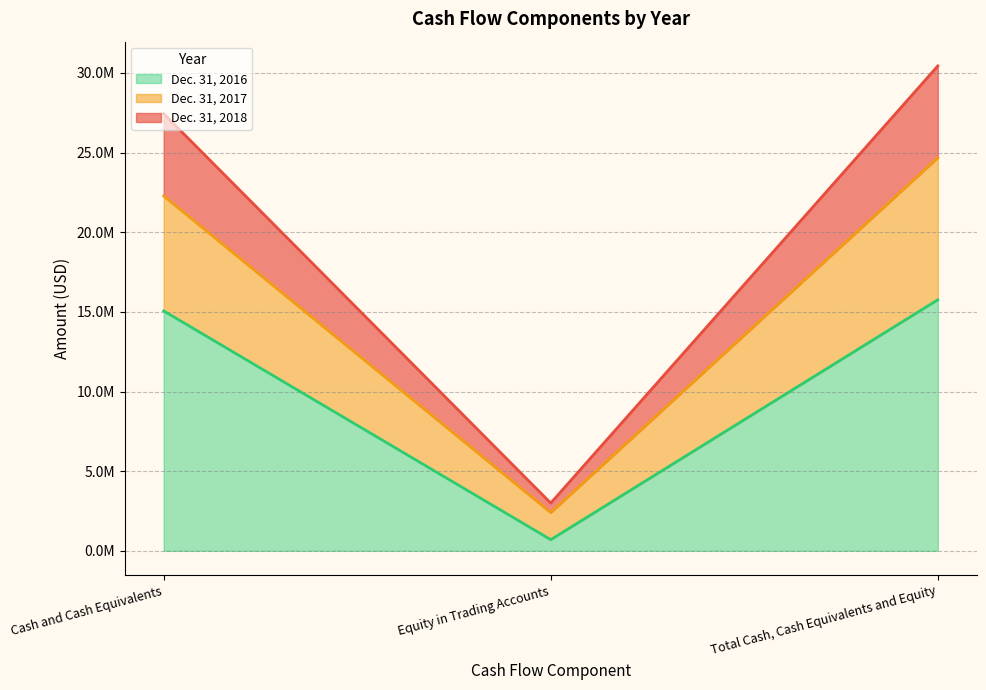

List the series in order of their peak value, highest first.

Dec. 31, 2018, Dec. 31, 2017, Dec. 31, 2016